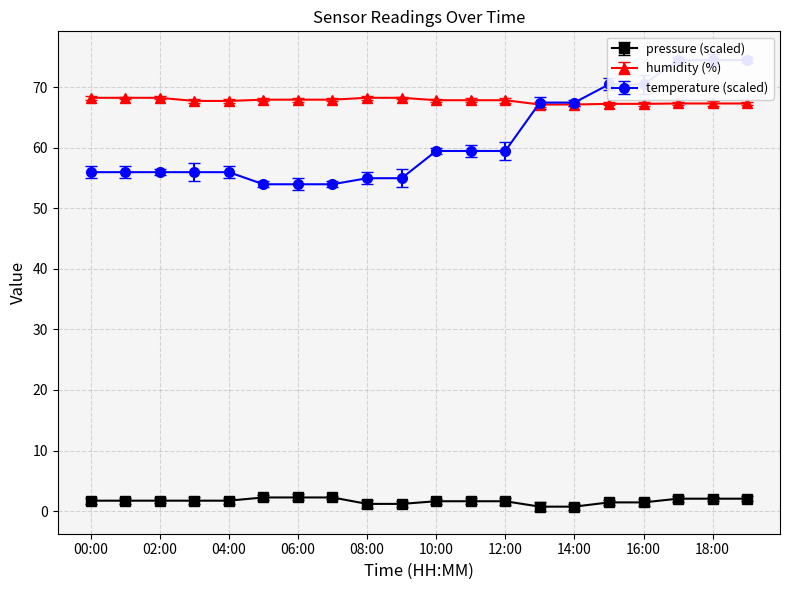

Where is humidity nearest to the value 67?

13:00